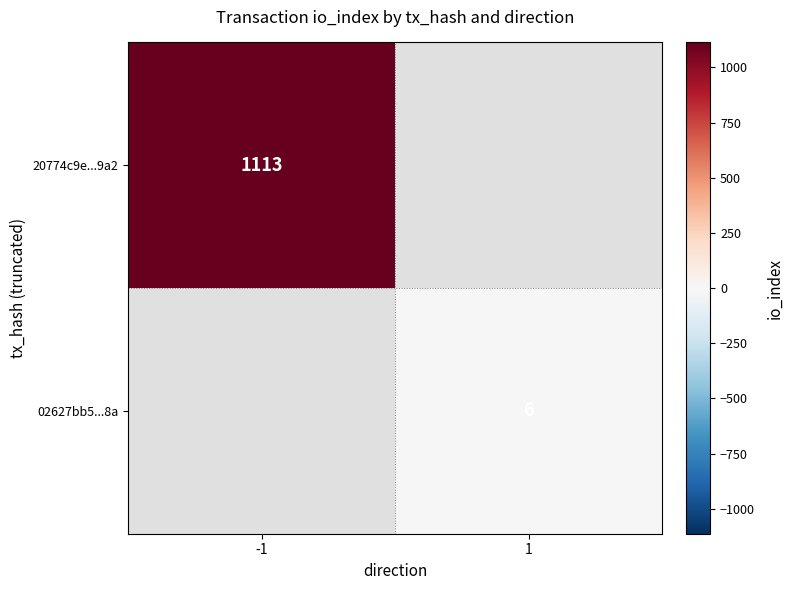

The 02627bb5...8a series shows 6 at 1. True or false?

True